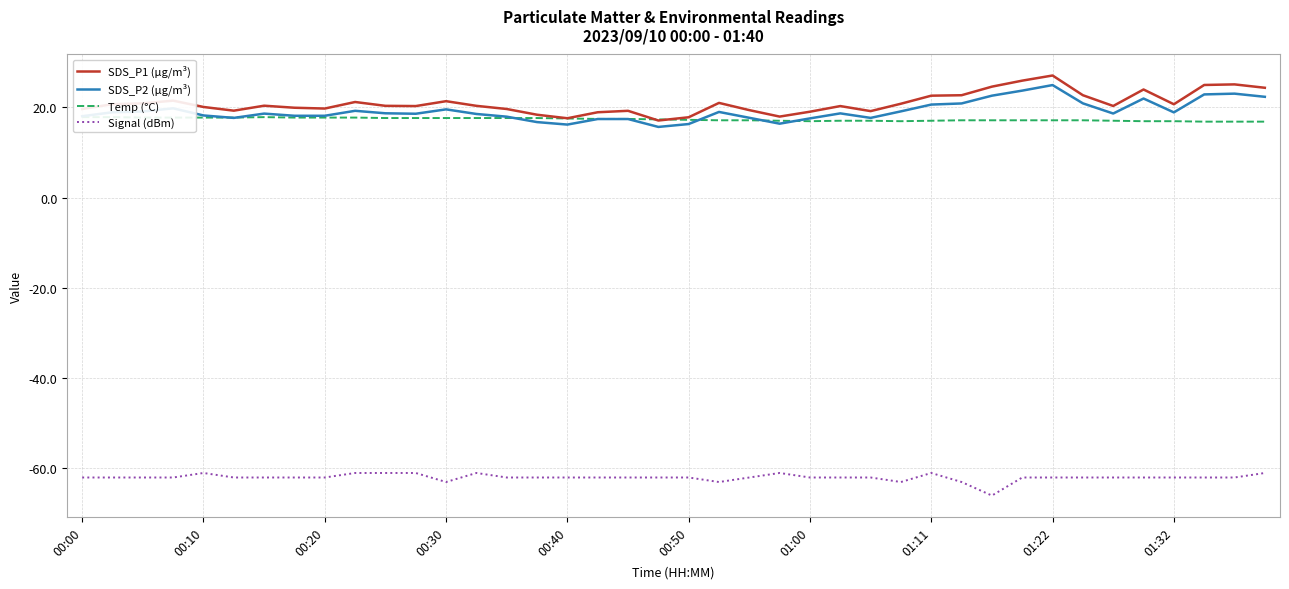

The SDS_P2 (µg/m³) series shows 11.9 at 00:00. True or false?

False